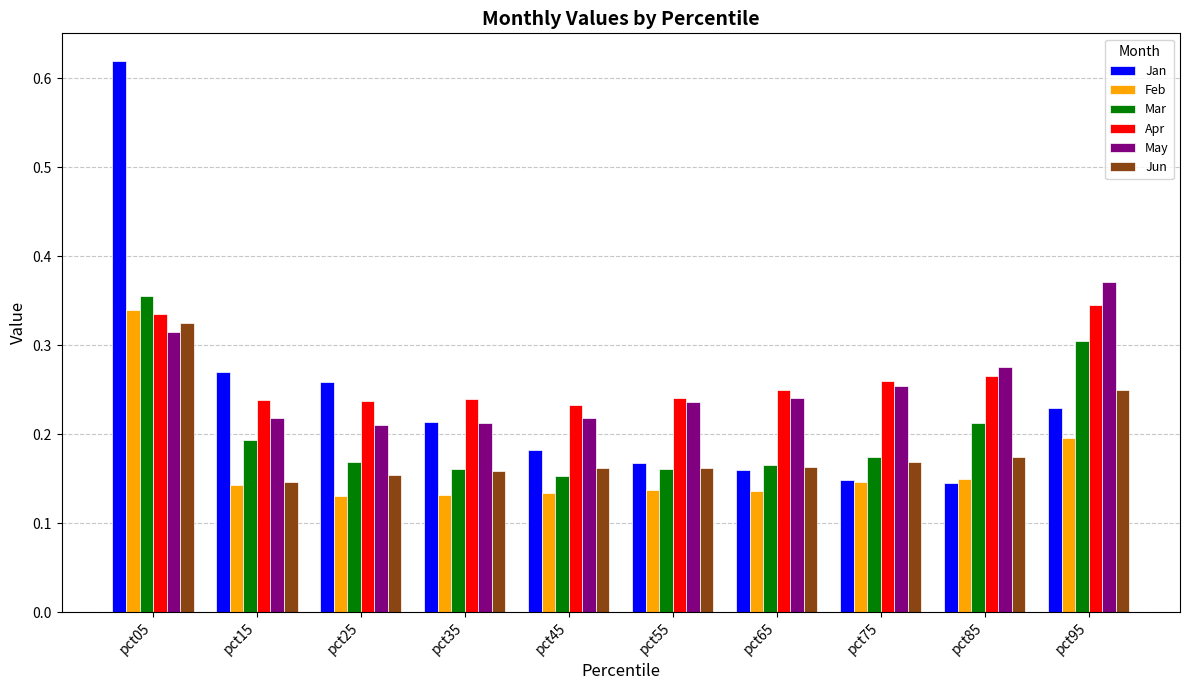

How many Jan values are between 0 and 1?

10